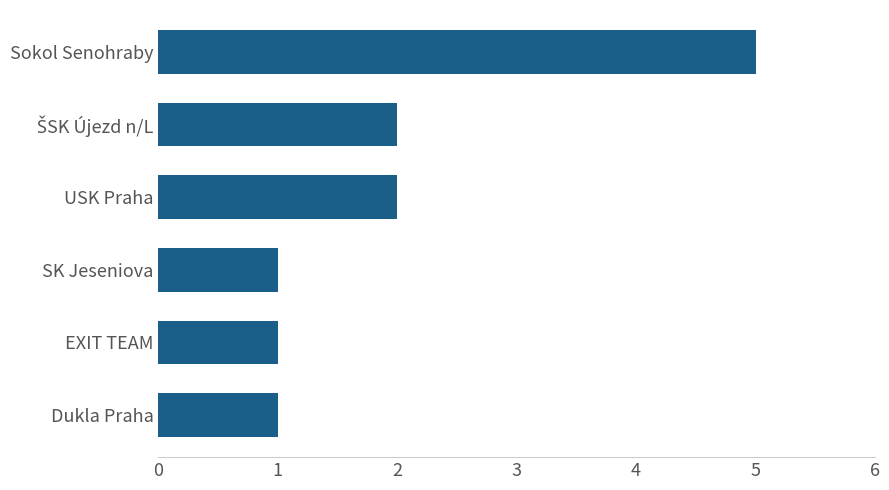

The value at USK Praha is 3. True or false?

False